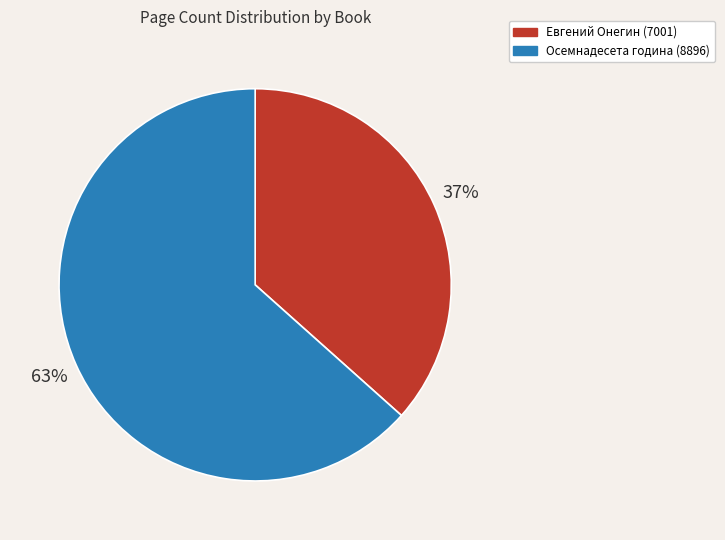

What percentage is the Евгений Онегин (7001) slice, to the nearest percent?

37%